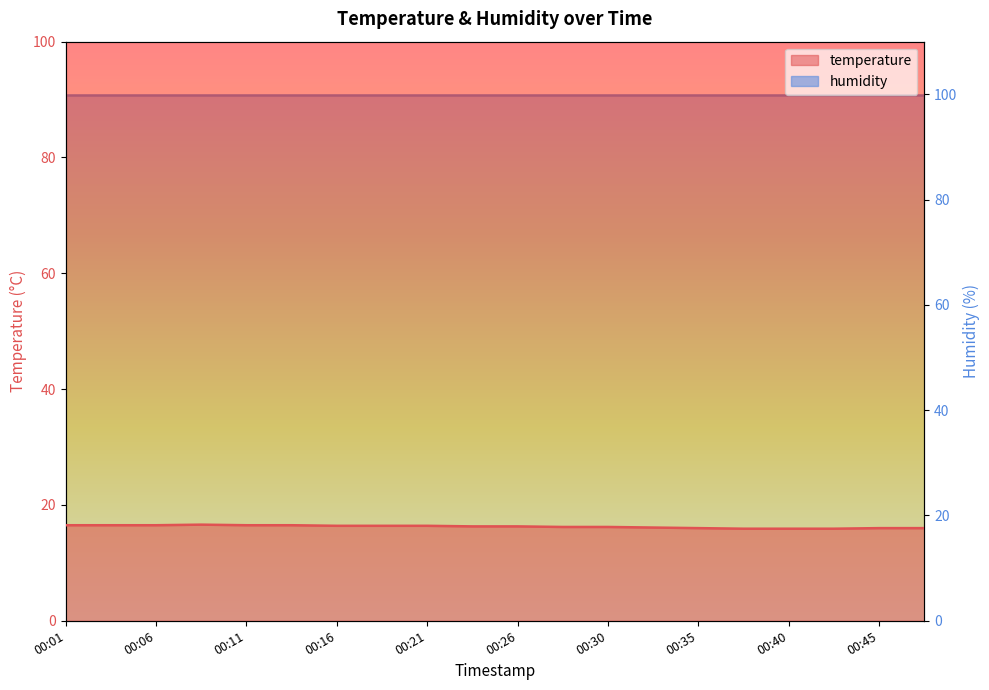

What is the sum of all values?

325.1